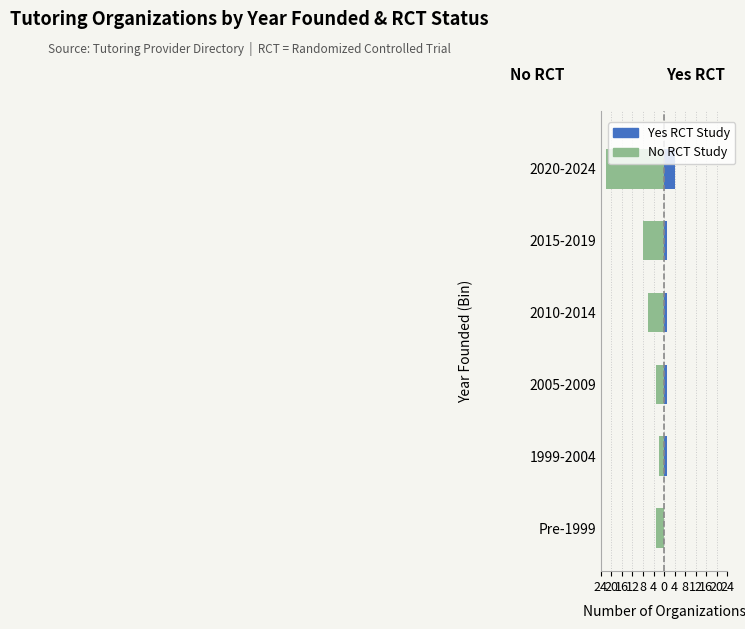

Reading left to right, list all the values displayed in this chart.

No (RCT): -3	-2	-3	-6	-8	-22
Yes (RCT): 0	1	1	1	1	4